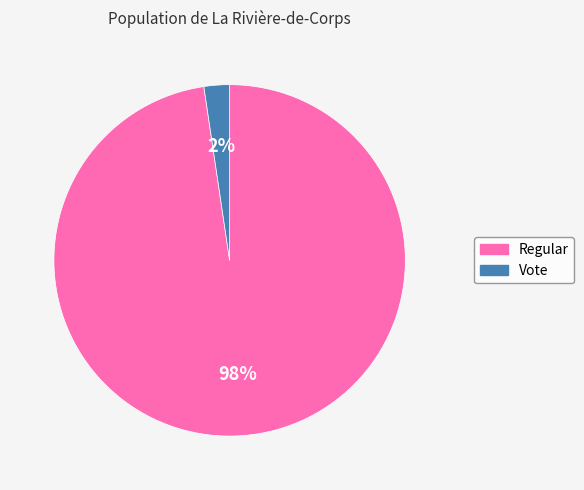

Is the sum of Regular and Vote greater than half?

Yes